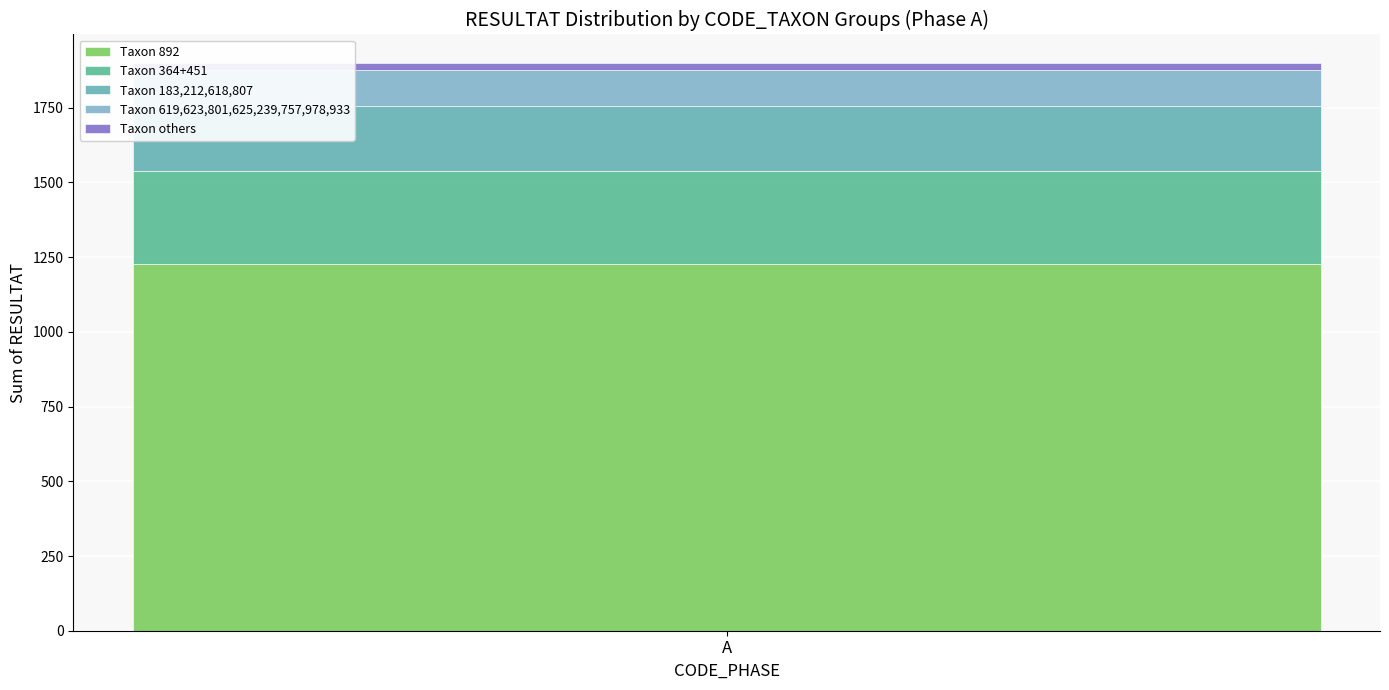

How many data points does each series have?

1